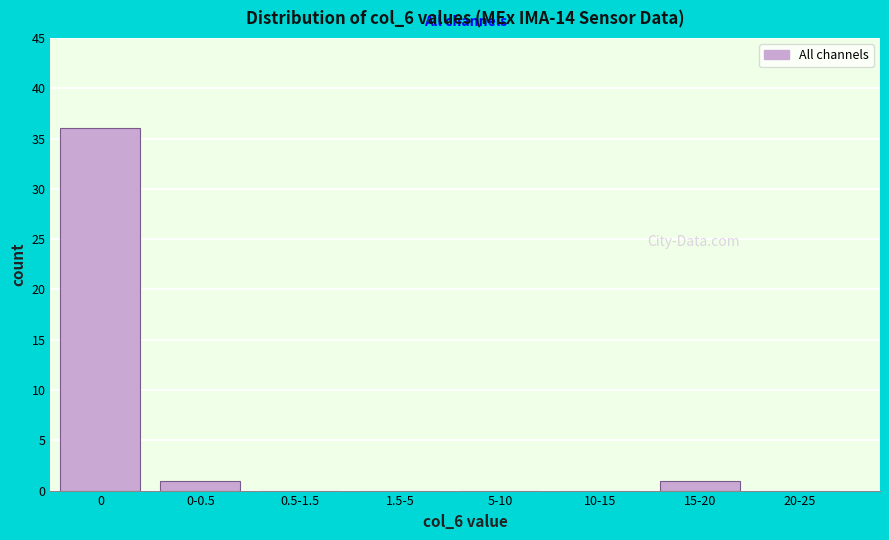

Reading left to right, list all the values displayed in this chart.

0=36	0-0.5=1	0.5-1.5=0	1.5-5=0	5-10=0	10-15=0	15-20=1	20-25=0